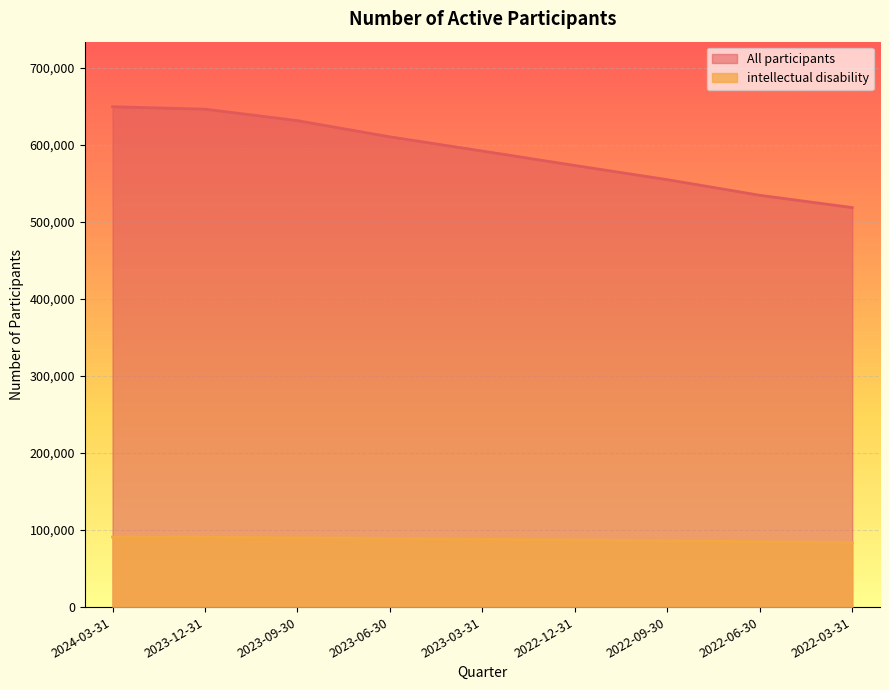

Read the intellectual disability value at 2023-03-31, to the nearest 10.

88130